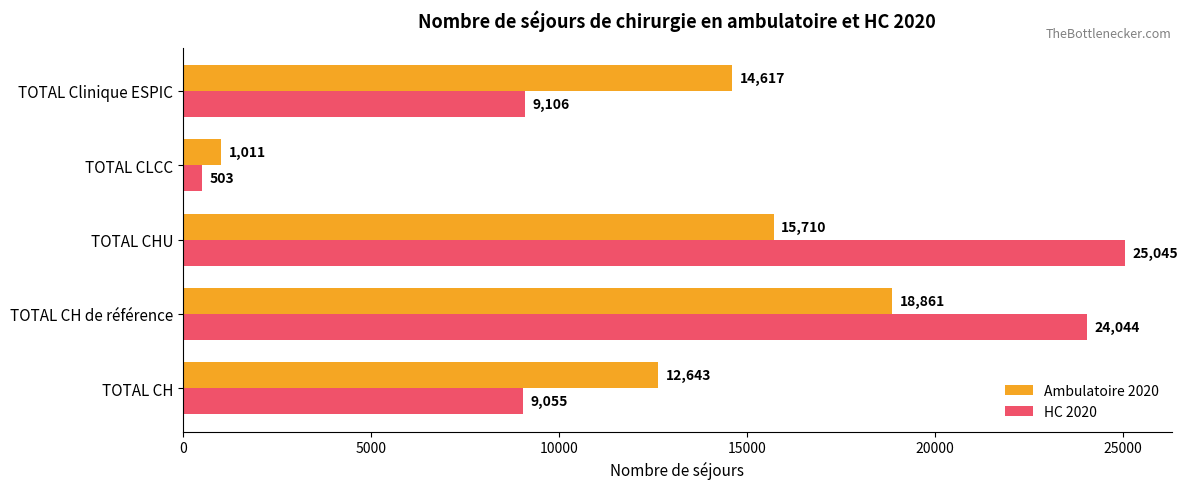

At how many categories does at least one series exceed 22419?

2